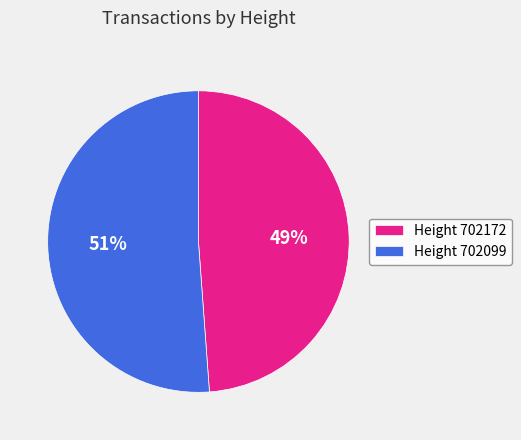

Do Height 702099 and Height 702172 together represent more than half of the pie?

Yes